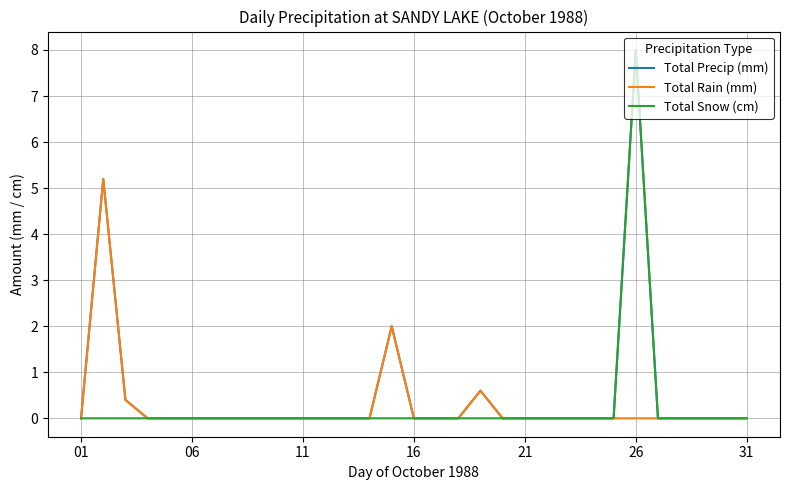

Which series has the largest total across all categories?

Total Precip (mm)